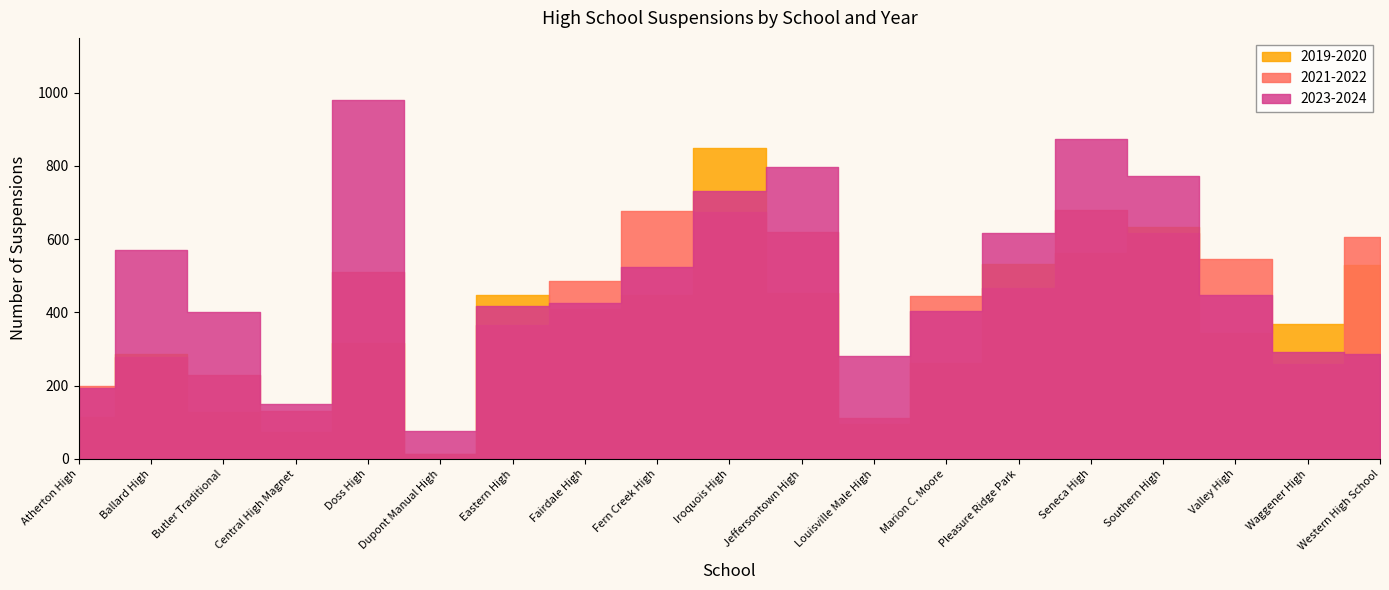

How many lines are shown in the chart?

3